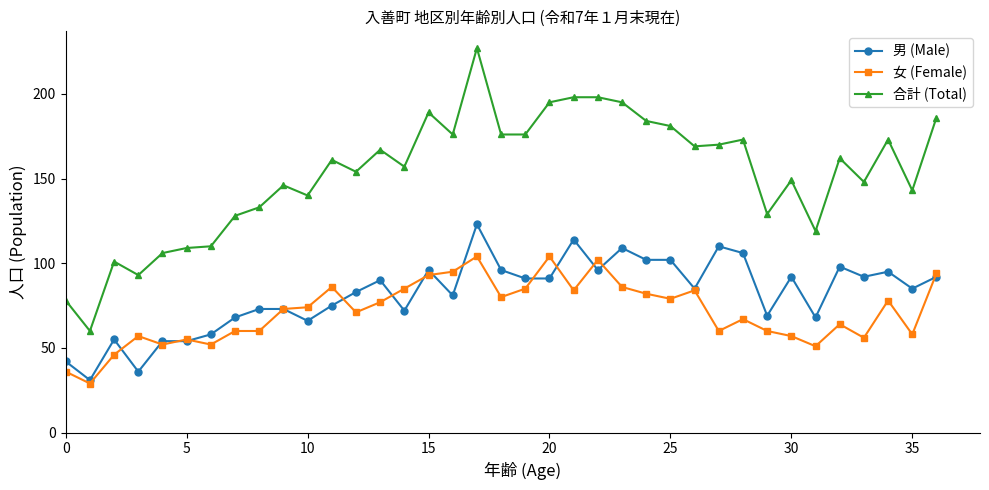

What is the value of the 女 (Female) point at the 14th from the left?

77